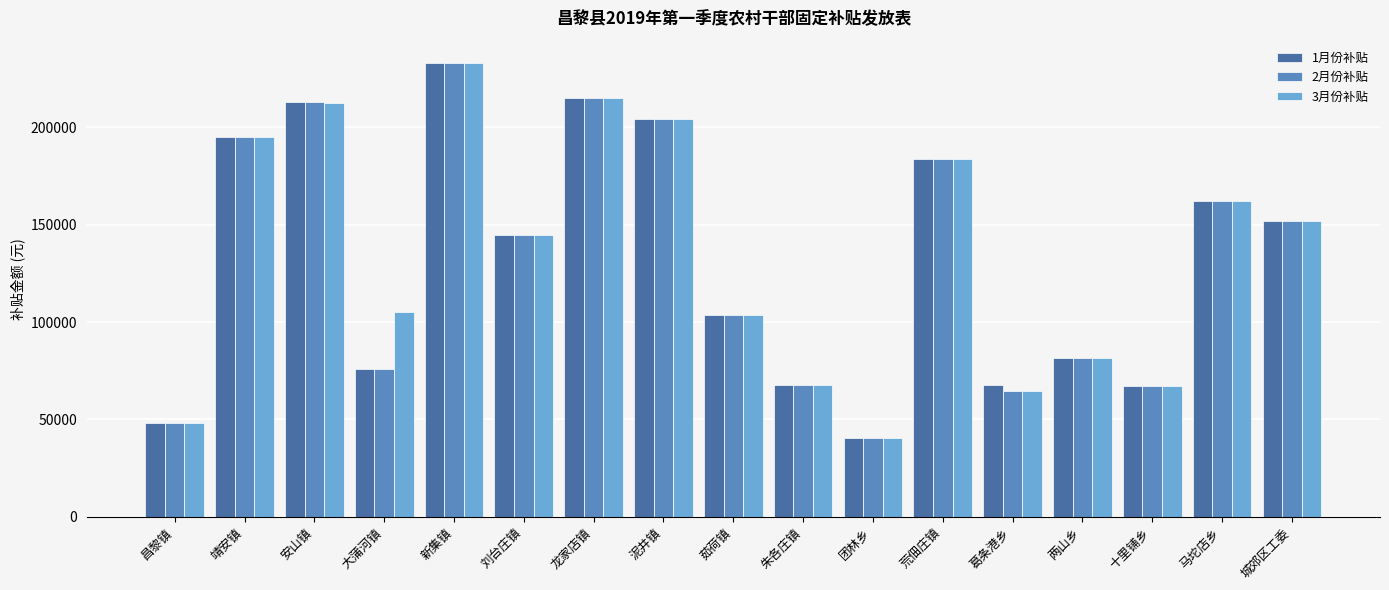

How many groups of bars are there?

17